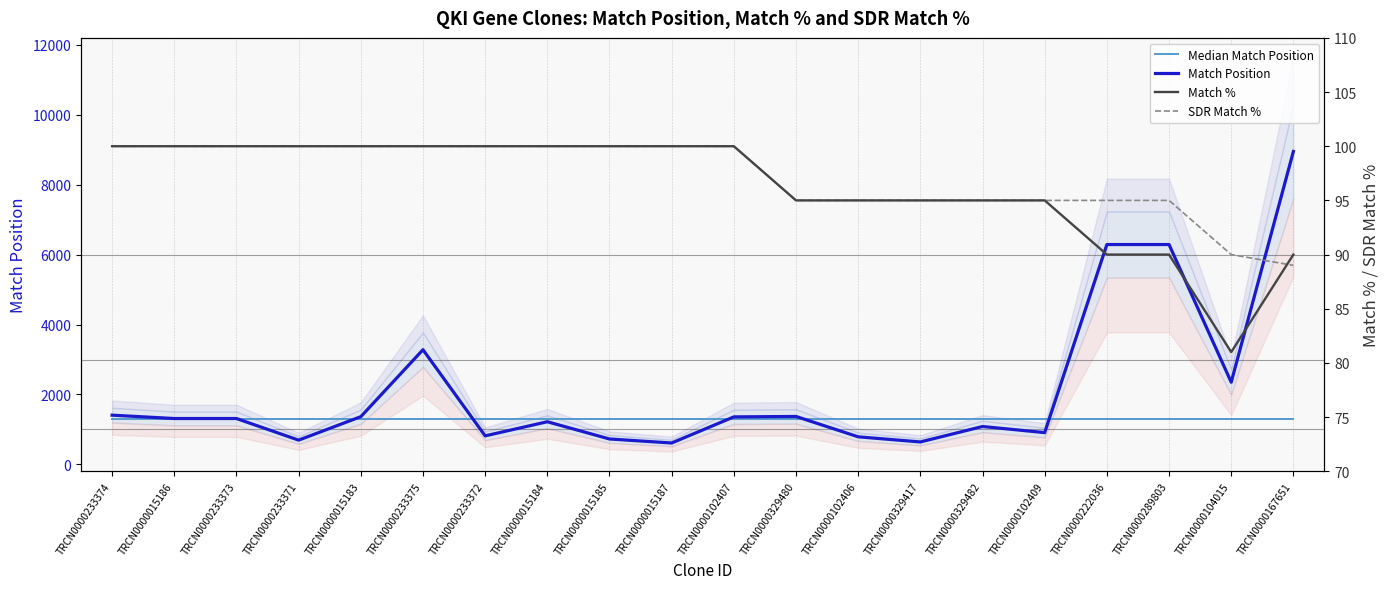

Does the chart display data point markers on the line(s)?

No